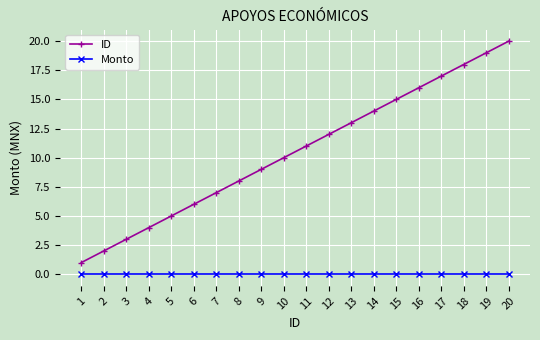

What are all the series names shown in the legend?

ID, Monto